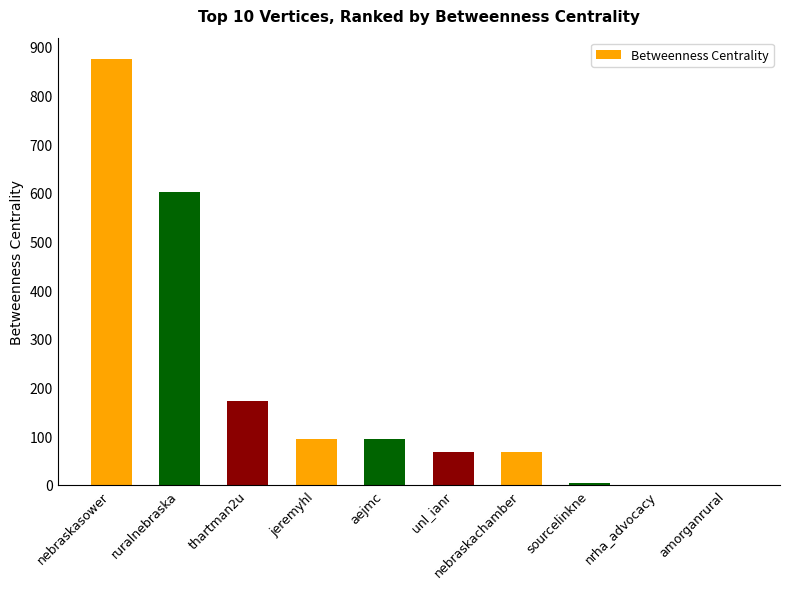

True or false: the data shows 0 at amorganrural.

True